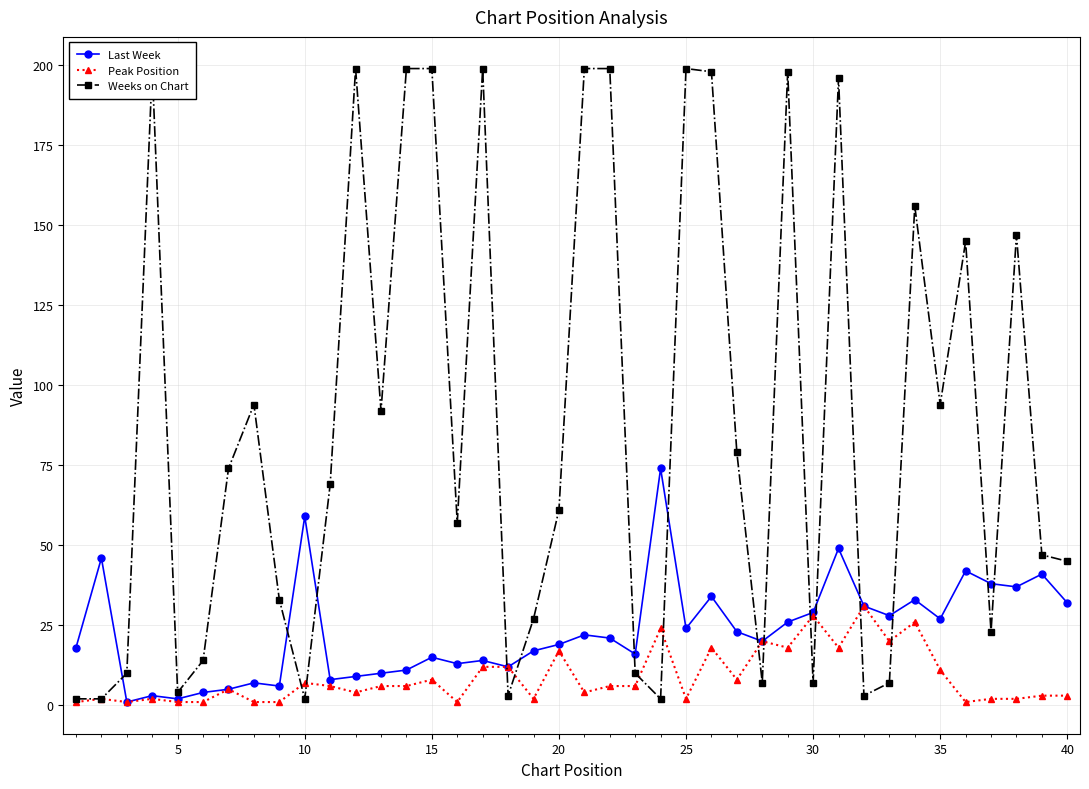

What is the value of the Weeks on Chart point at the 13th from the left?

92